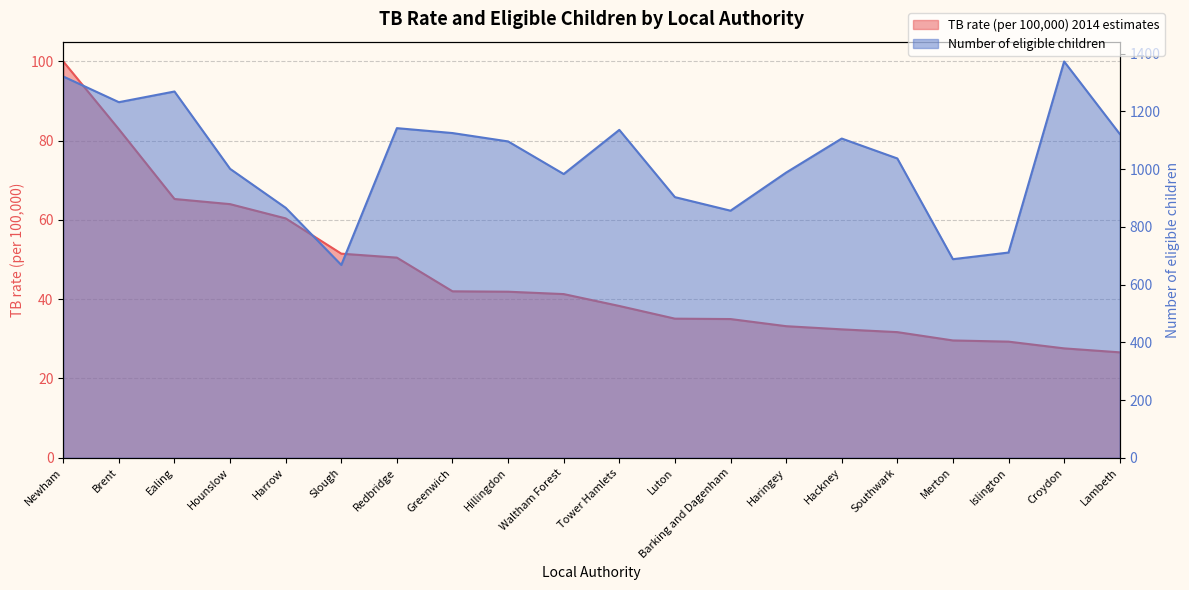

Reading right to left, transcribe all the data shown in this chart.

TB rate (per 100,000) 2014 estimates: 26.6	27.6	29.3	29.6	31.7	32.4	33.2	35.0	35.1	38.3	41.3	41.9	42.0	50.5	51.5	60.4	64.0	65.3	82.9	100.0
Number of eligible children: 1122.0	1373.0	711.0	688.0	1037.0	1106.0	988.0	856.0	903.0	1136.0	983.0	1096.0	1125.0	1142.0	668.0	866.0	1001.0	1269.0	1232.0	1321.0